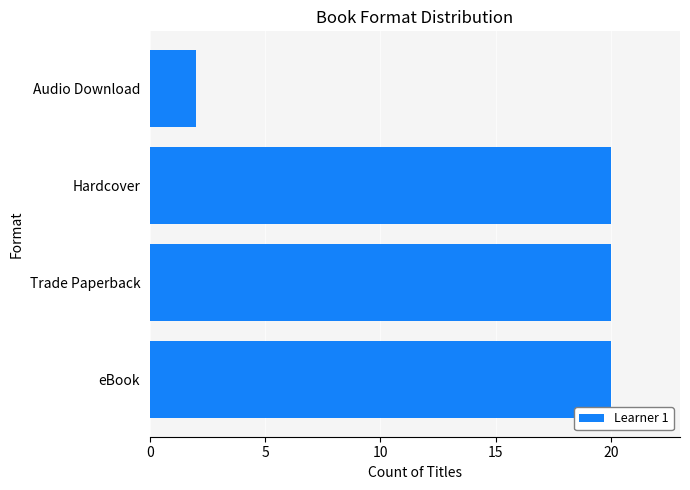

Which has a higher value, Trade Paperback or Audio Download?

Trade Paperback